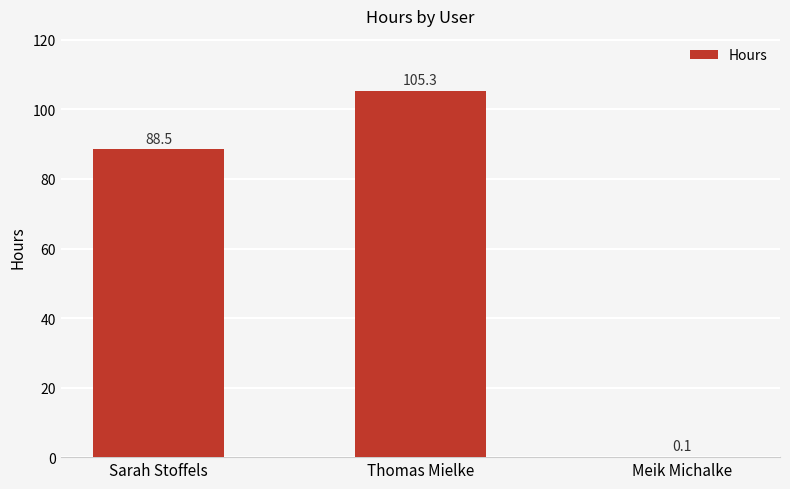

The value at Thomas Mielke is 42.0. True or false?

False